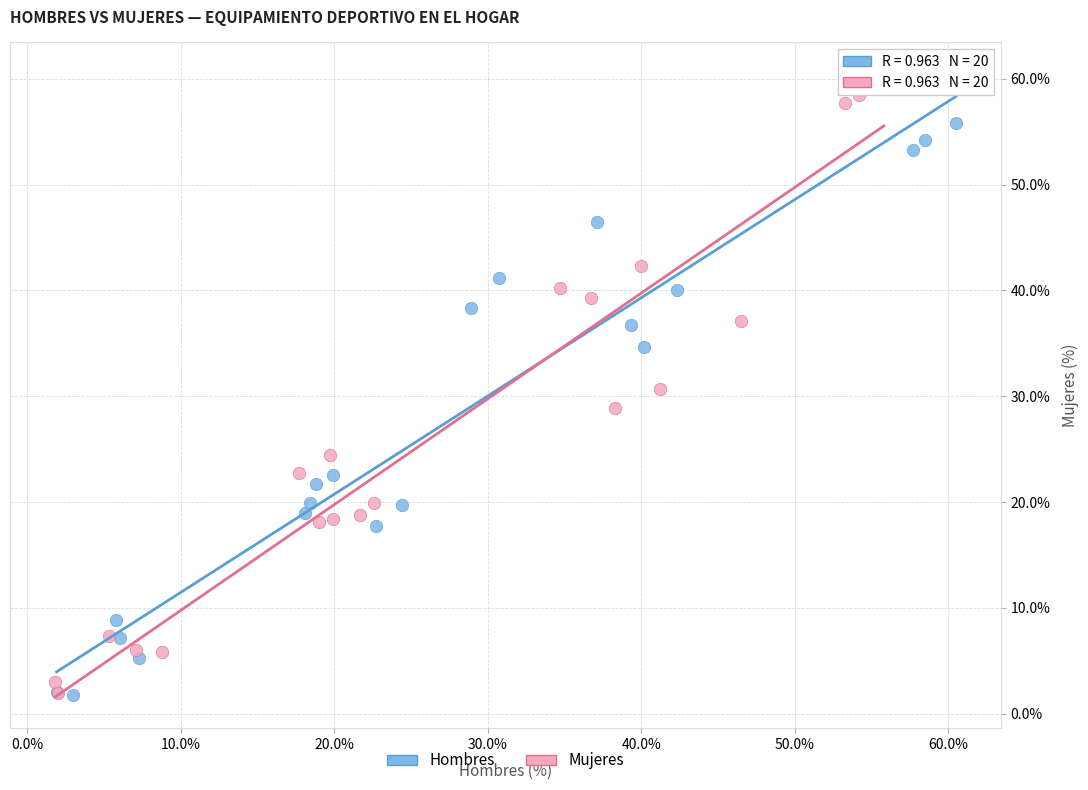

Which series has the largest Y range (max minus min)?

Mujeres